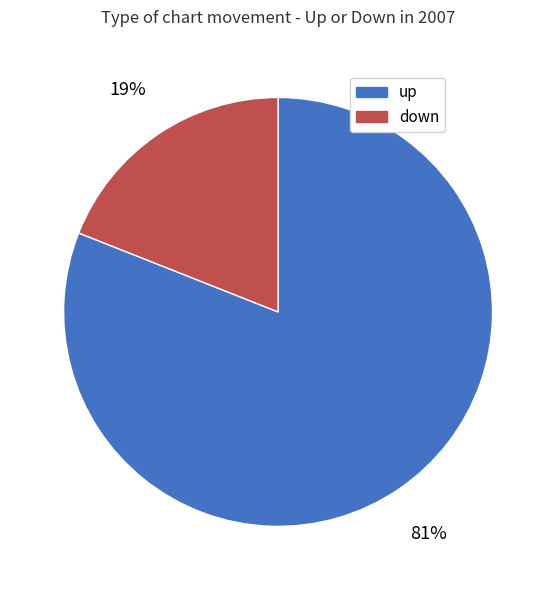

Rank the categories by value from lowest to highest.

down, up